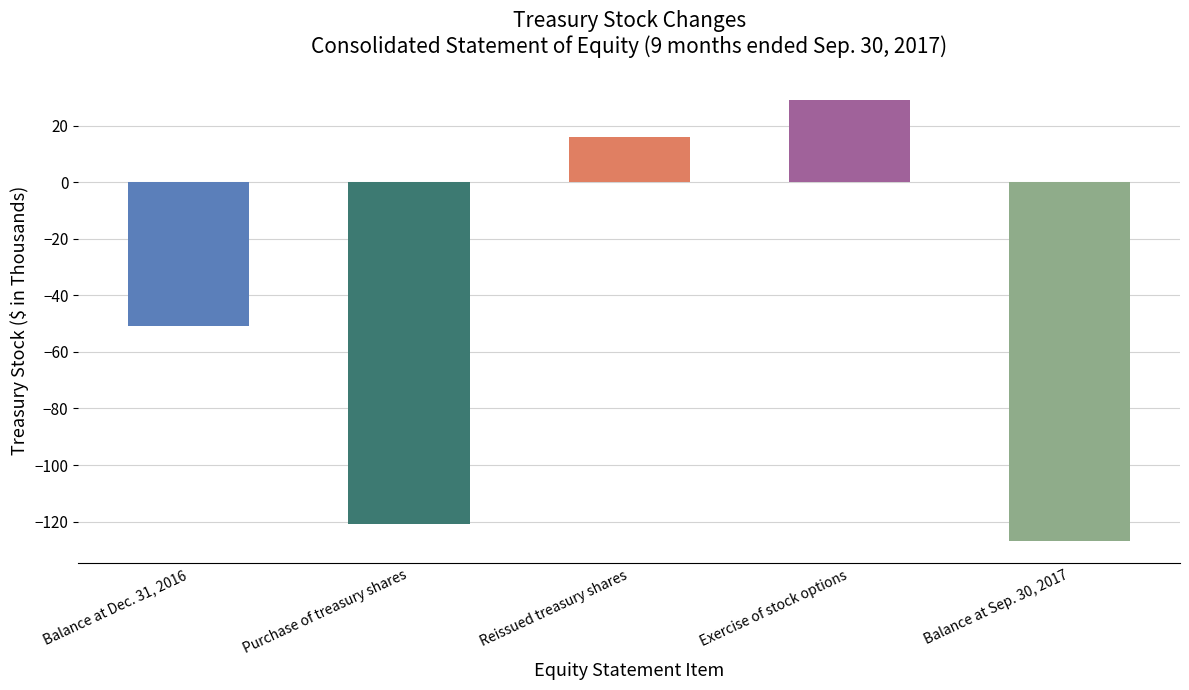

Count the number of values greater than -51.

2